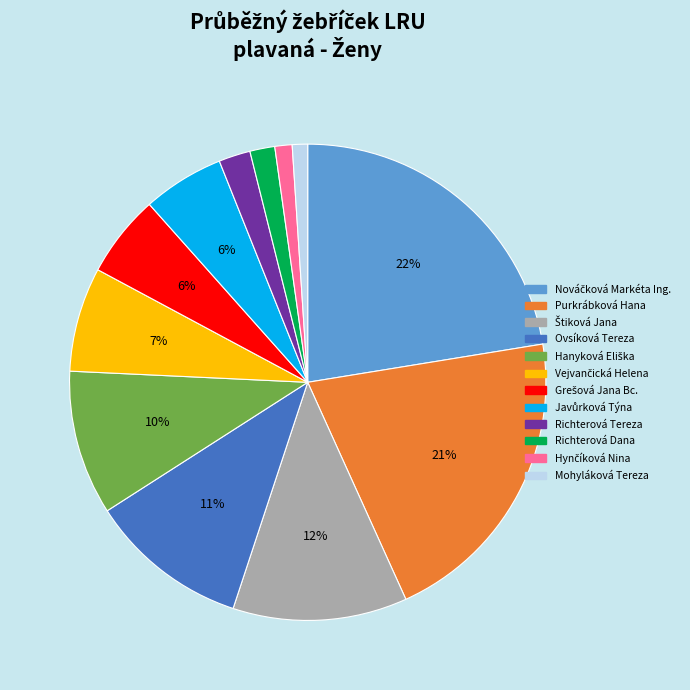

How many slices are in this pie chart?

12